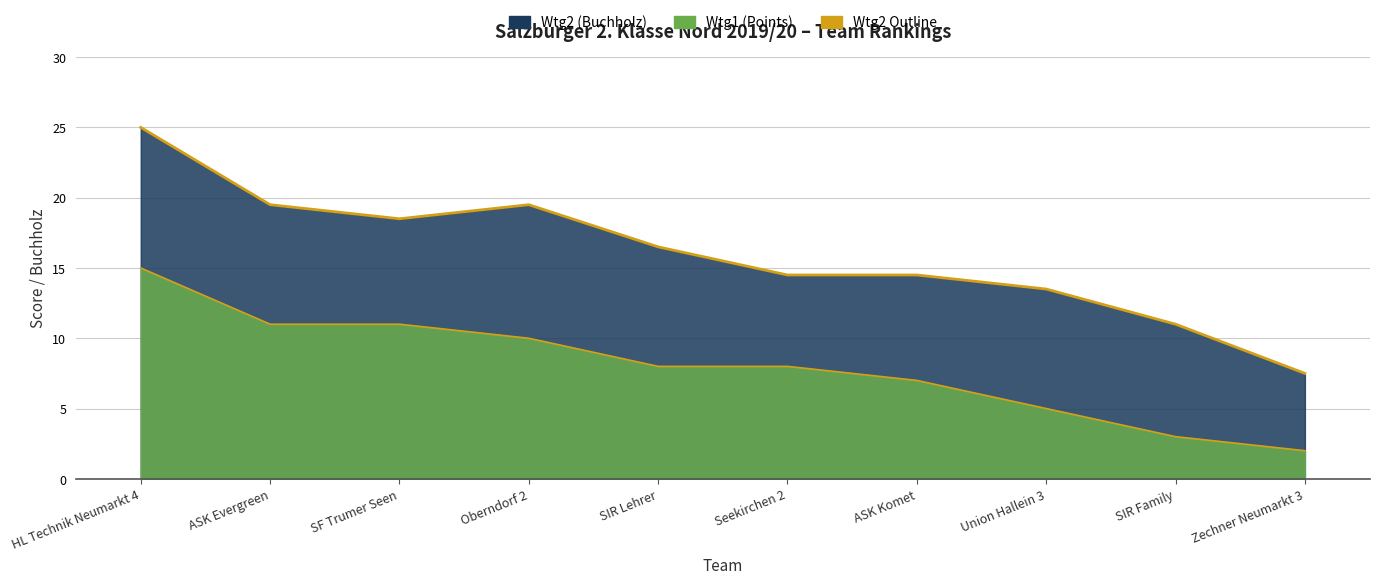

What is the minimum value shown in the chart?

7.5